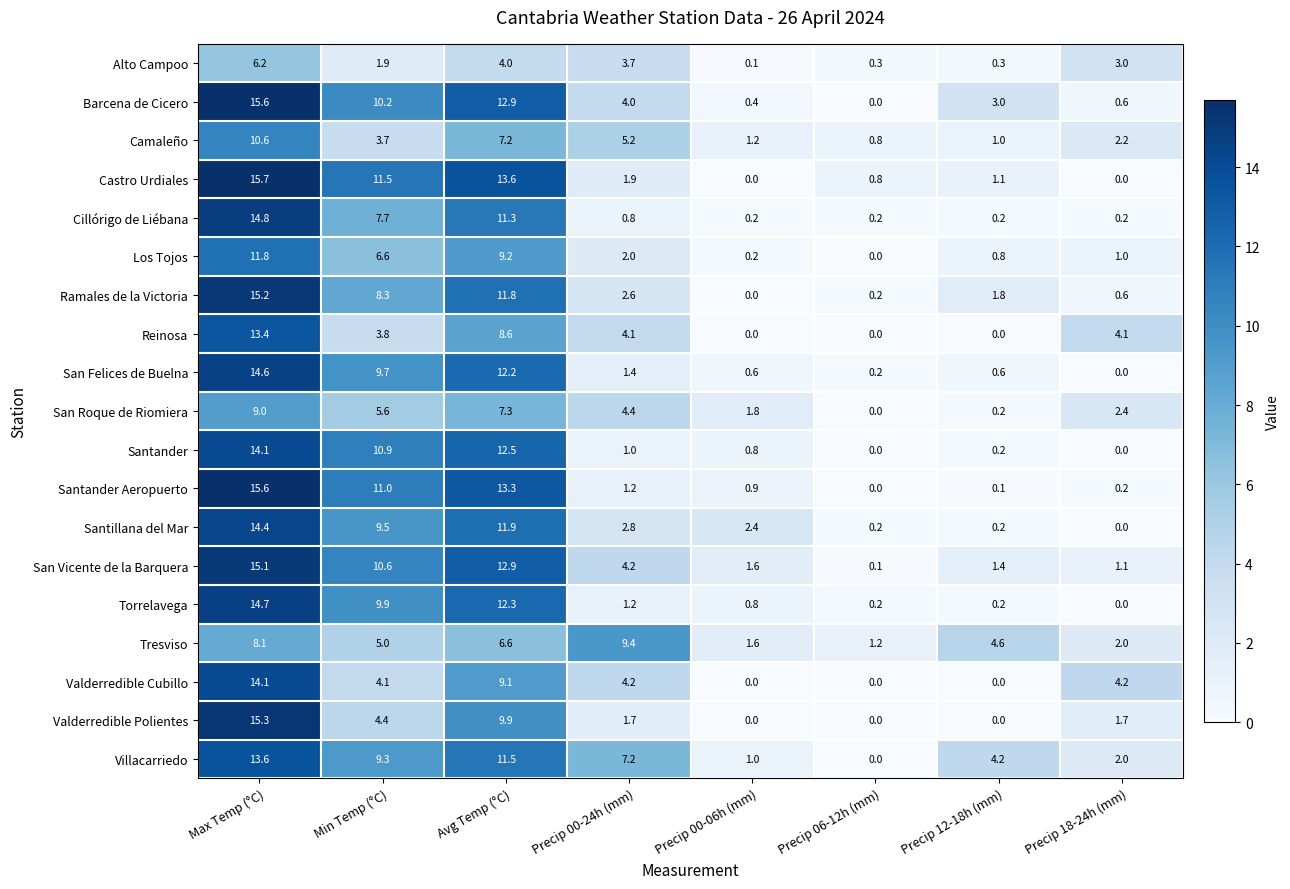

Between Min Temp (°C) and Precip 18-24h (mm), which series saw the biggest shift?

Castro Urdiales